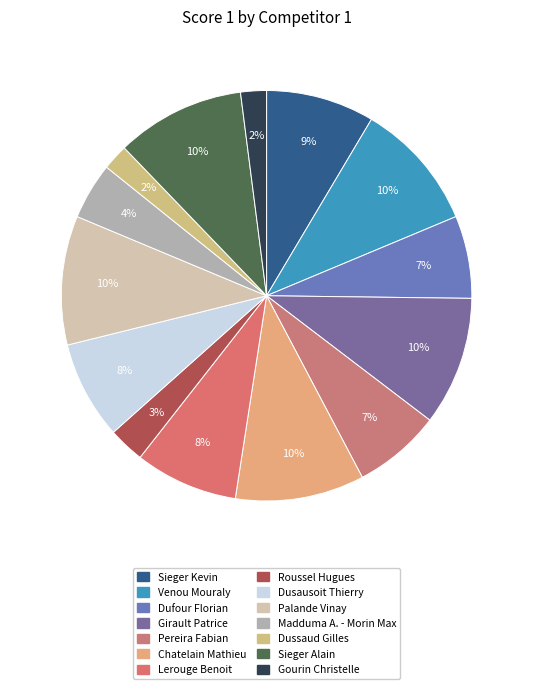

Is there a majority slice in this chart?

No